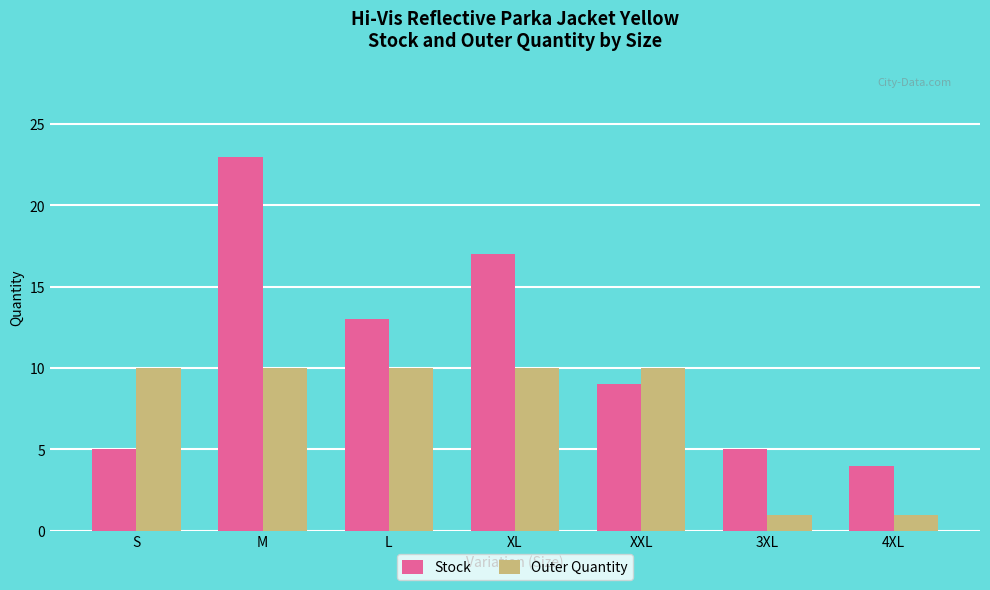

The value of Stock at L is 13. True or false?

True